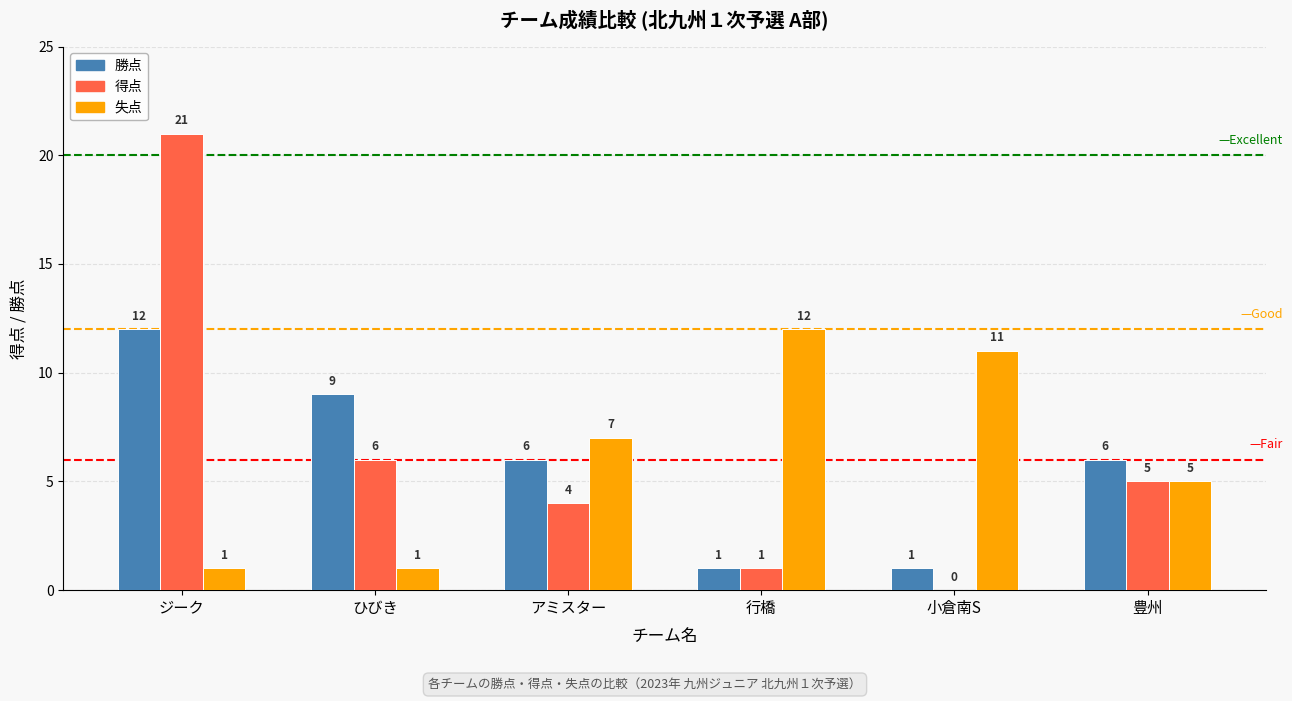

What is the difference between the 勝点 values at 小倉南S and アミスター?

5